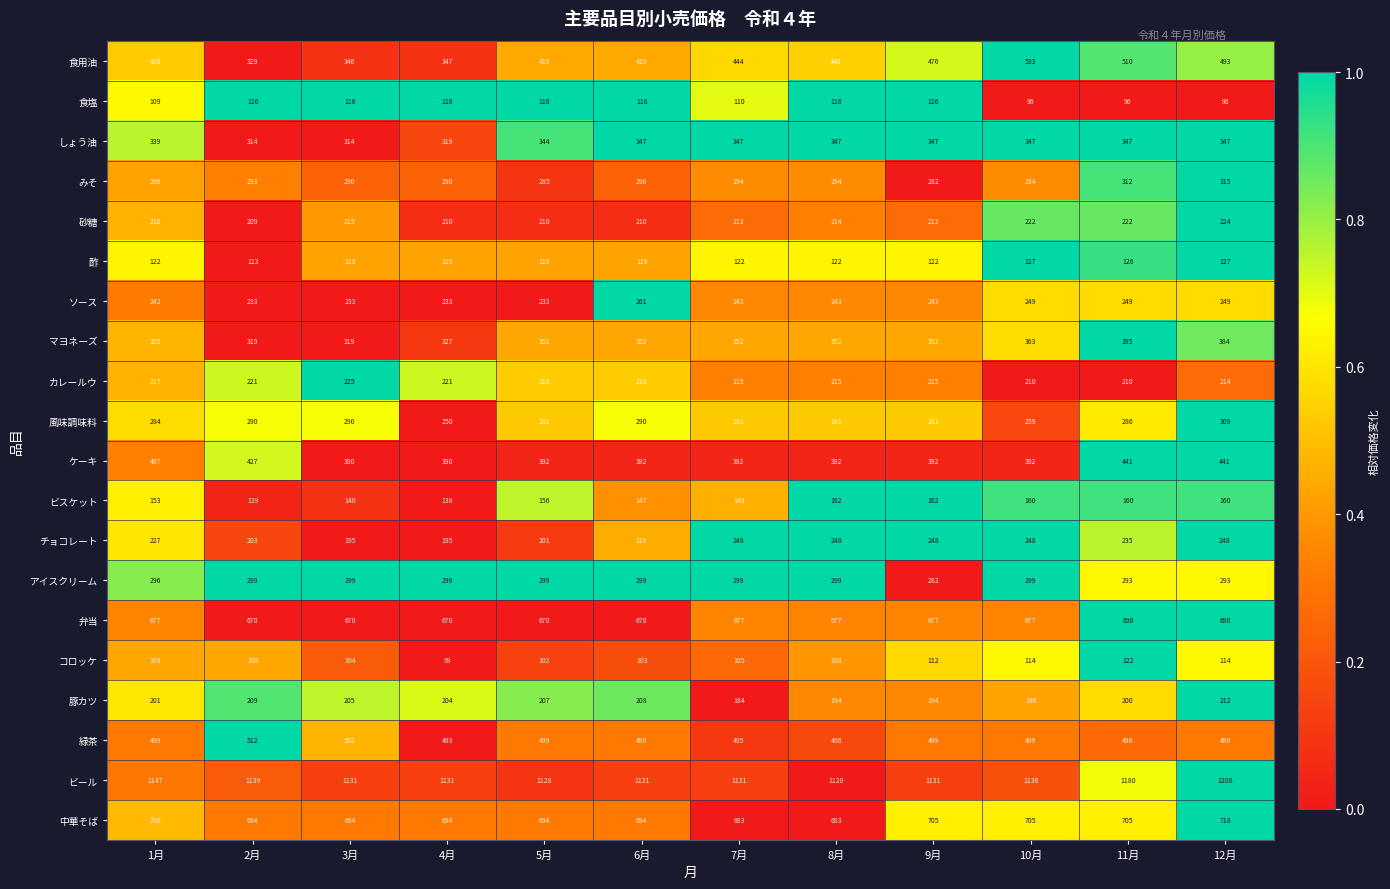

At how many categories does at least one series exceed 107?

12